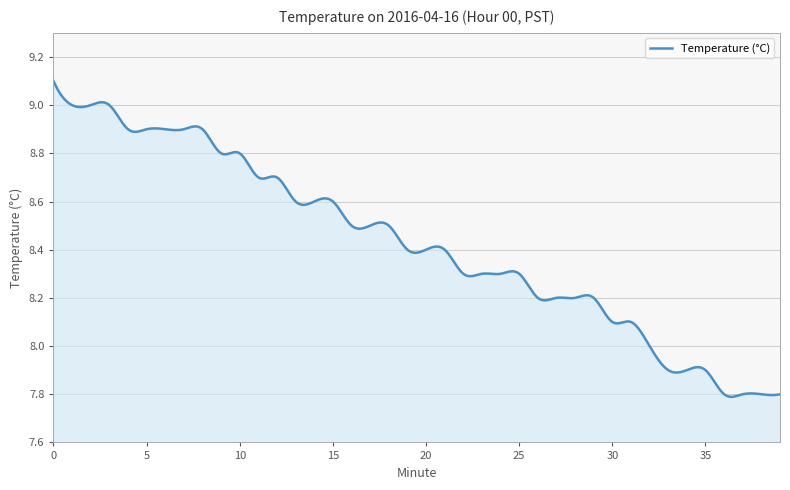

What is the difference between the maximum and minimum values?

1.3